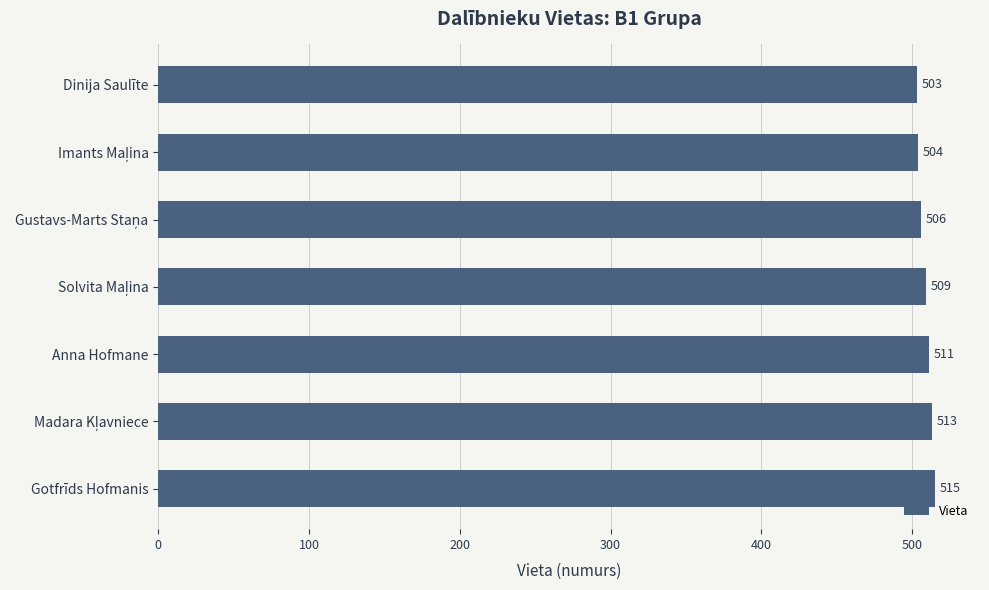

What is the average value?

509